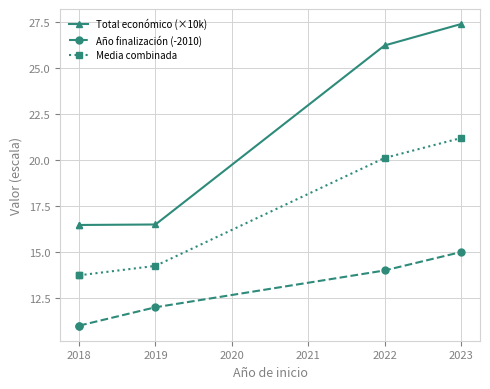

Rank the series by their maximum value, from highest to lowest.

Total económico (×10k), Media combinada, Año finalización (-2010)